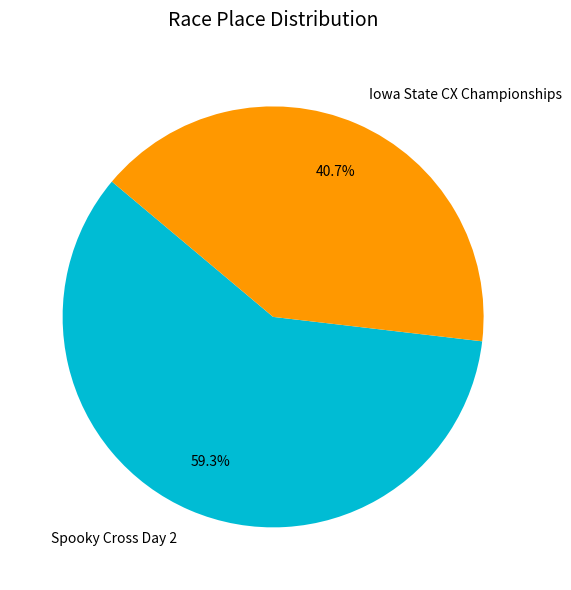

To the nearest percent, what portion does Spooky Cross Day 2 represent?

59%